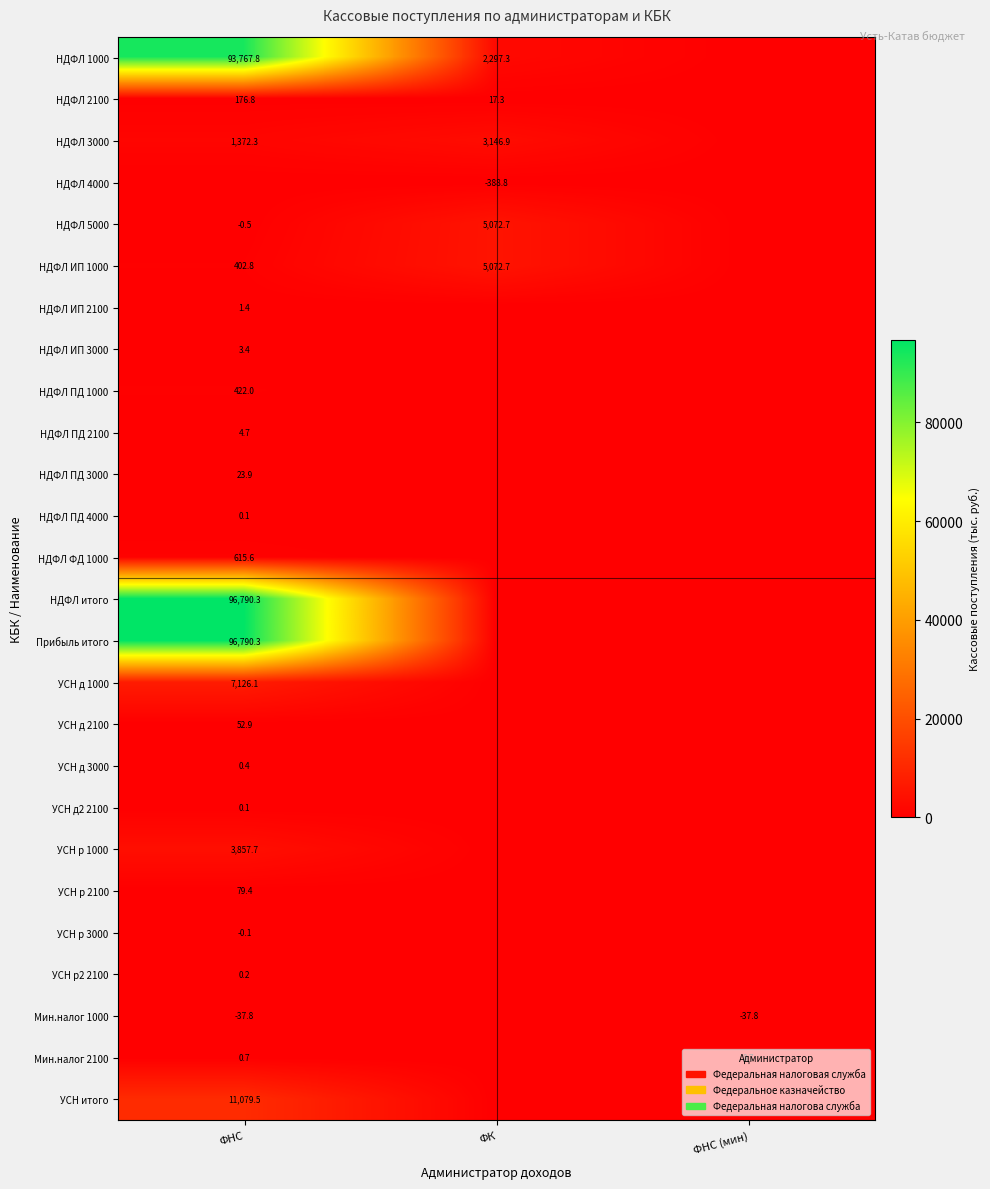

What is the highest value of the УСН д 3000 series?

0.4